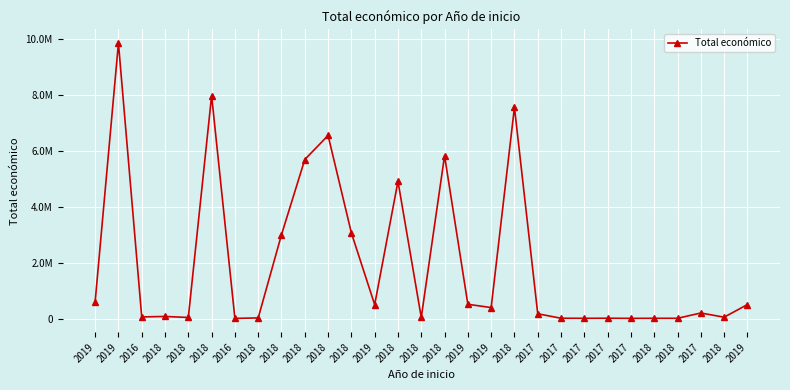

What is the smallest value displayed?

6000